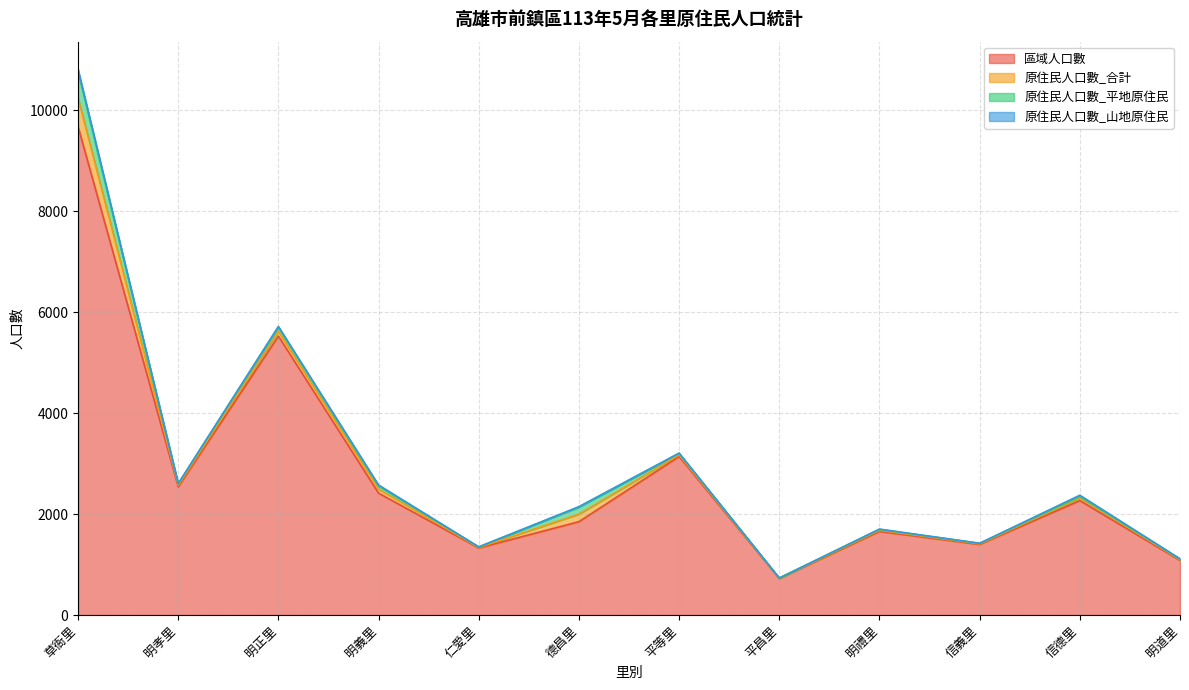

What is the difference between the highest and lowest values at 明道里?

1078